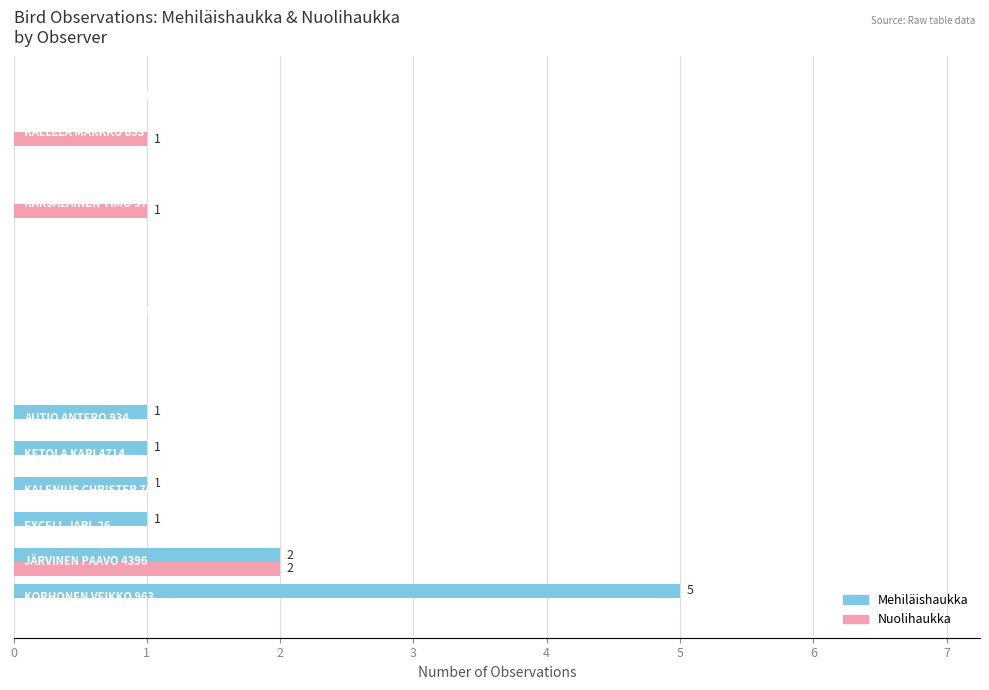

What is the maximum value shown in the chart?

5